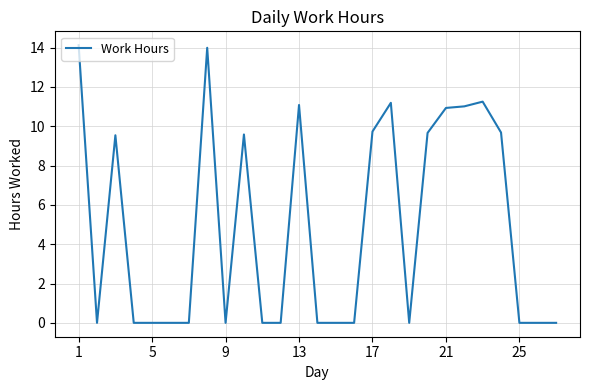

What is the difference between the maximum and minimum values?

14.1